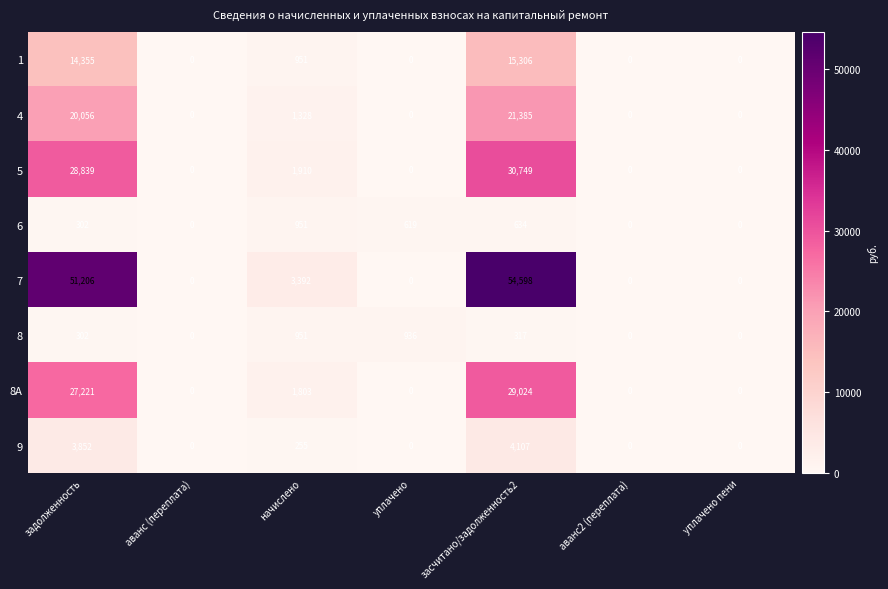

What is the average value of the 7 series?

15599